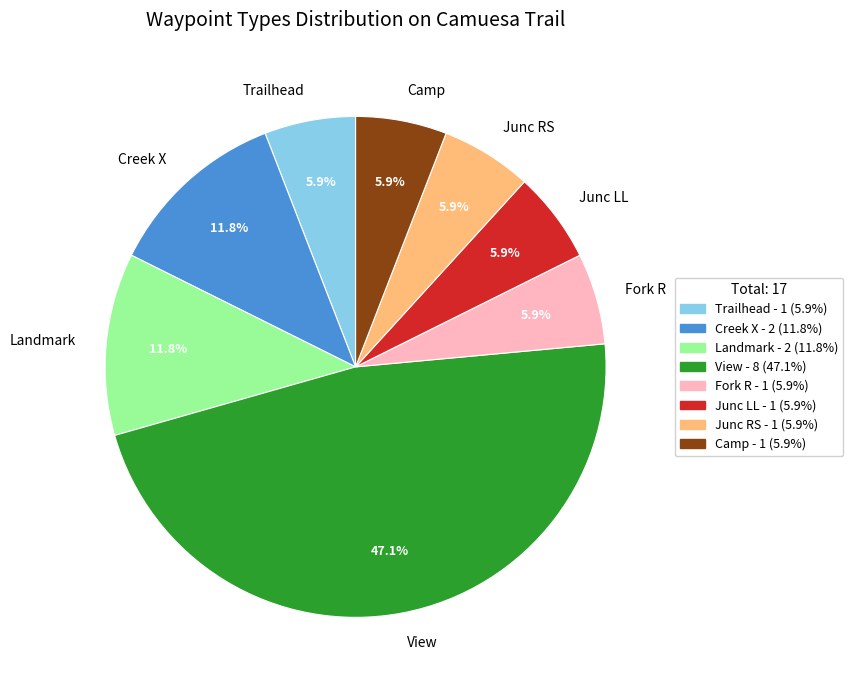

How many slices are in this pie chart?

8